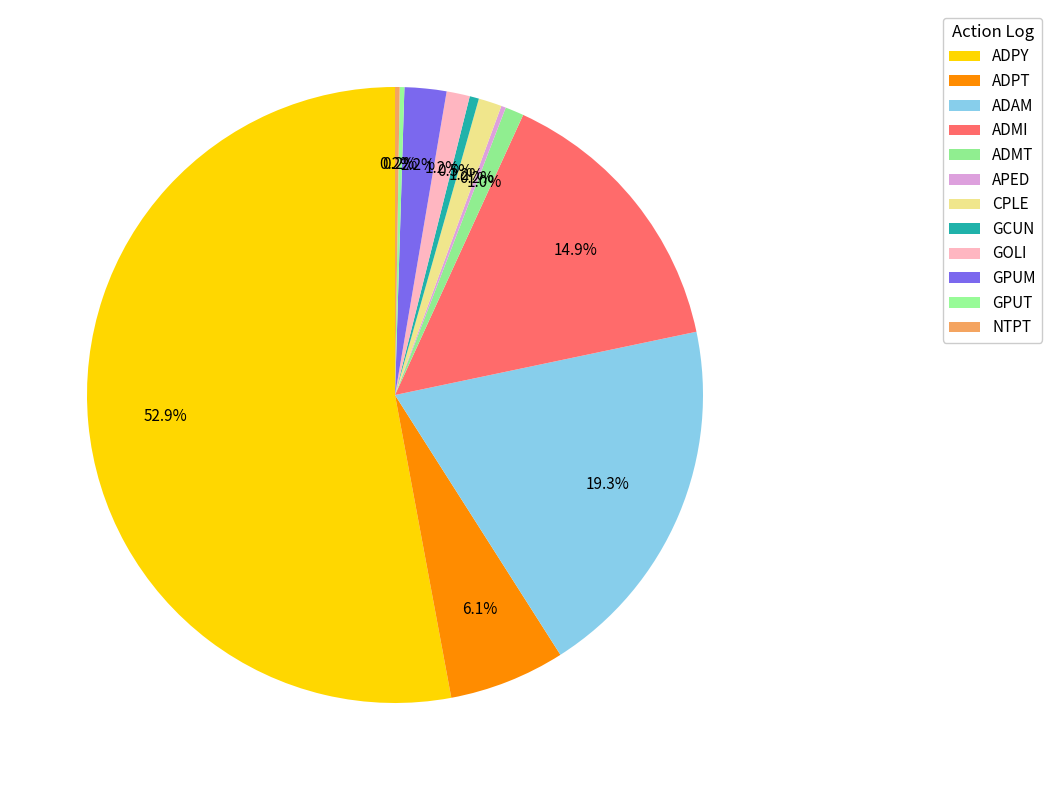

To the nearest percent, what percentage of the pie is GPUM?

2%